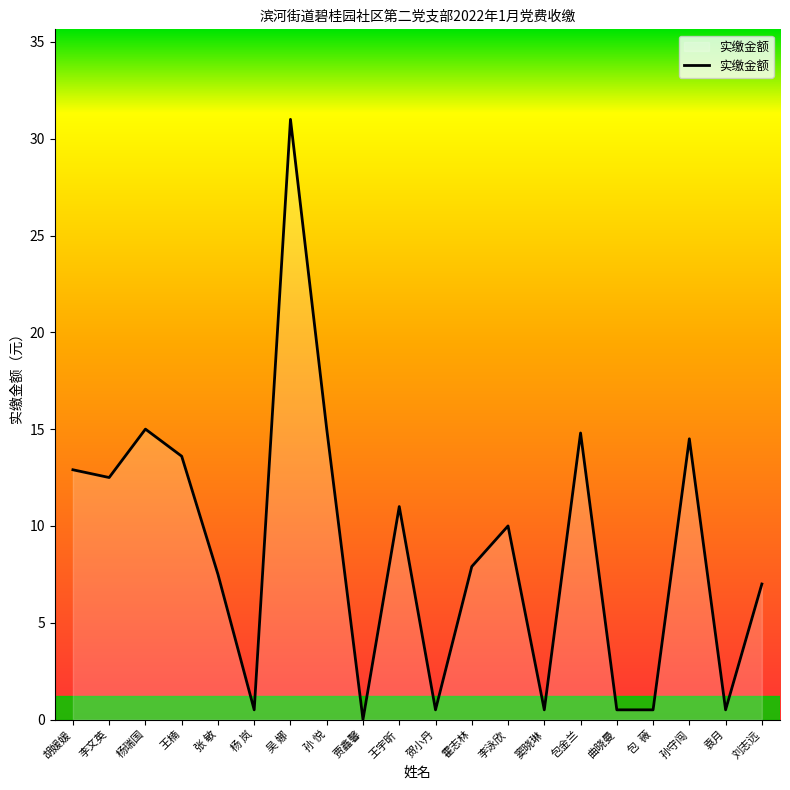

What is the sum of the values at 吴 娜 and 张 敏?

38.5